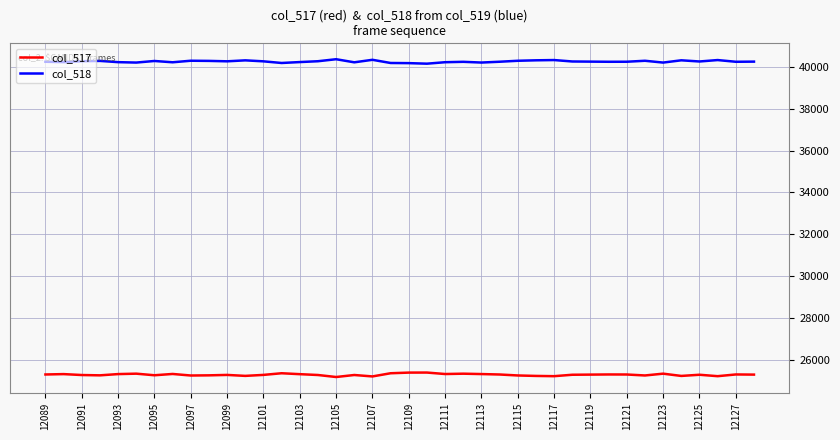

List the series in order of their overall mean, highest first.

col_518, col_517